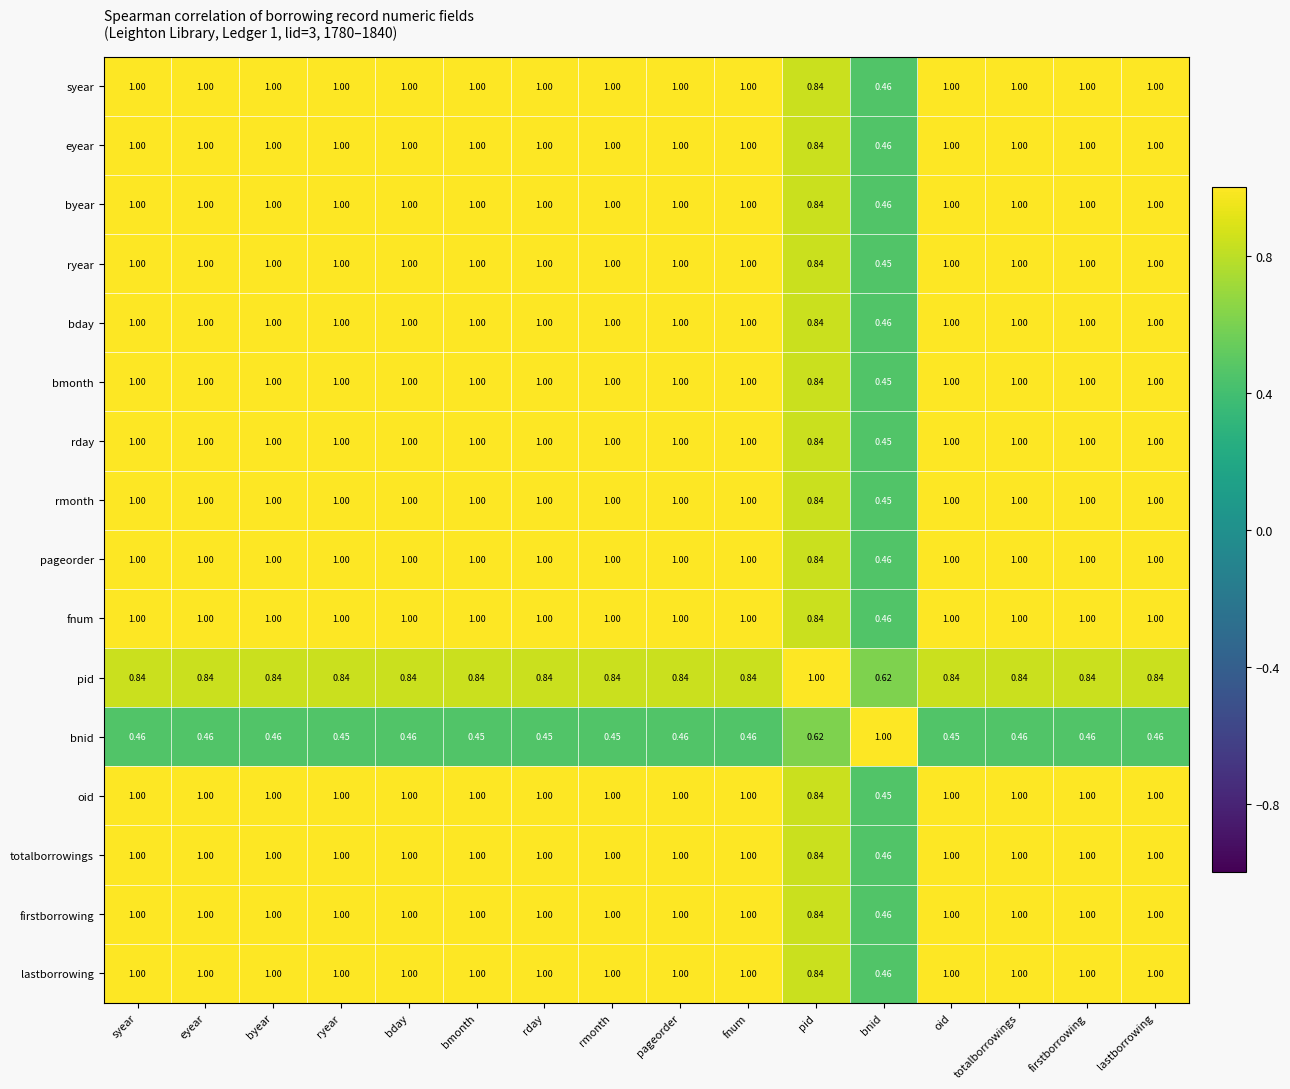

Where is rday nearest to the value 0?

bnid